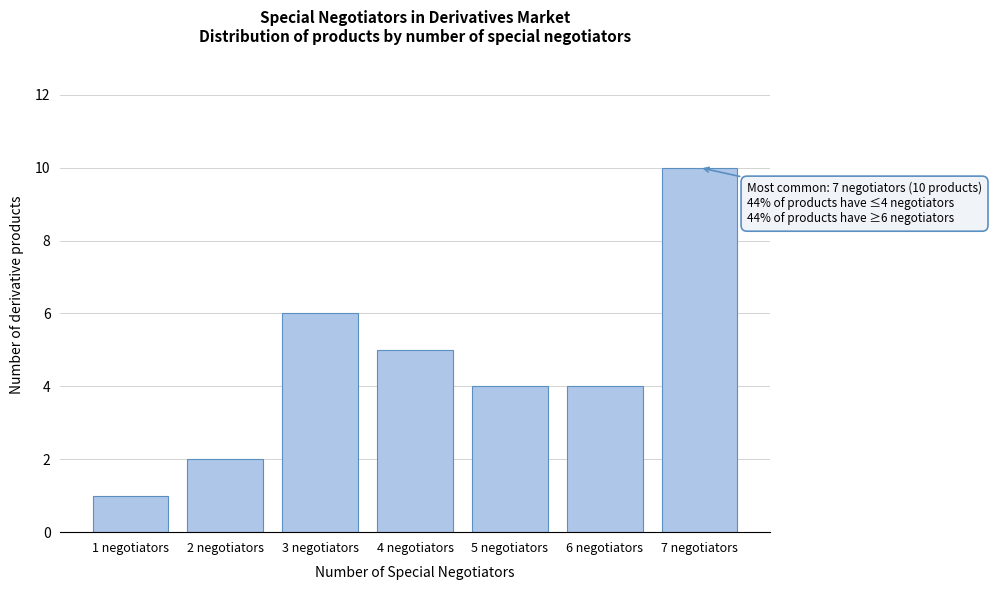

Reading left to right, what are all the values shown in this chart?

1 negotiators=1	2 negotiators=2	3 negotiators=6	4 negotiators=5	5 negotiators=4	6 negotiators=4	7 negotiators=10